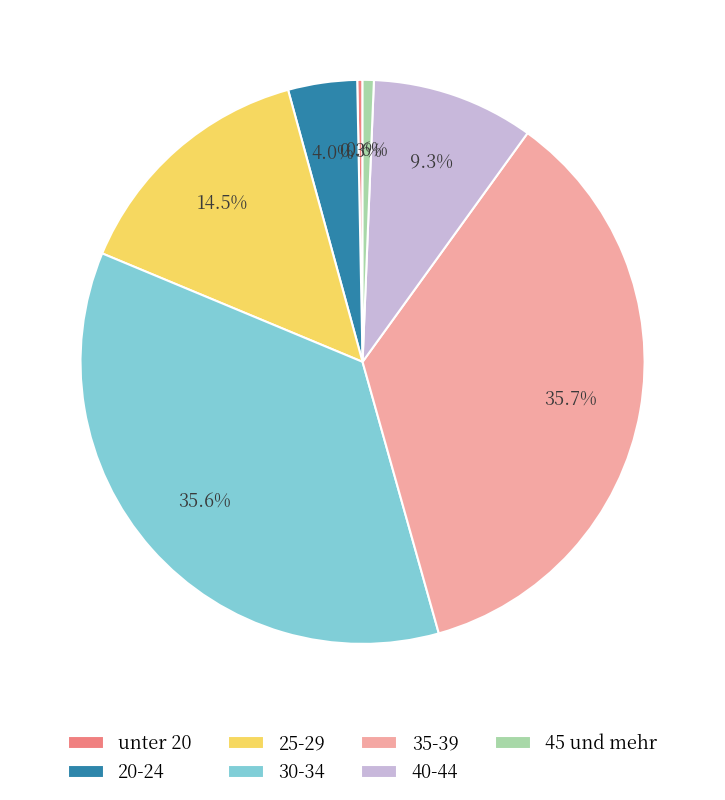

Is 30-34 the majority of the pie?

No